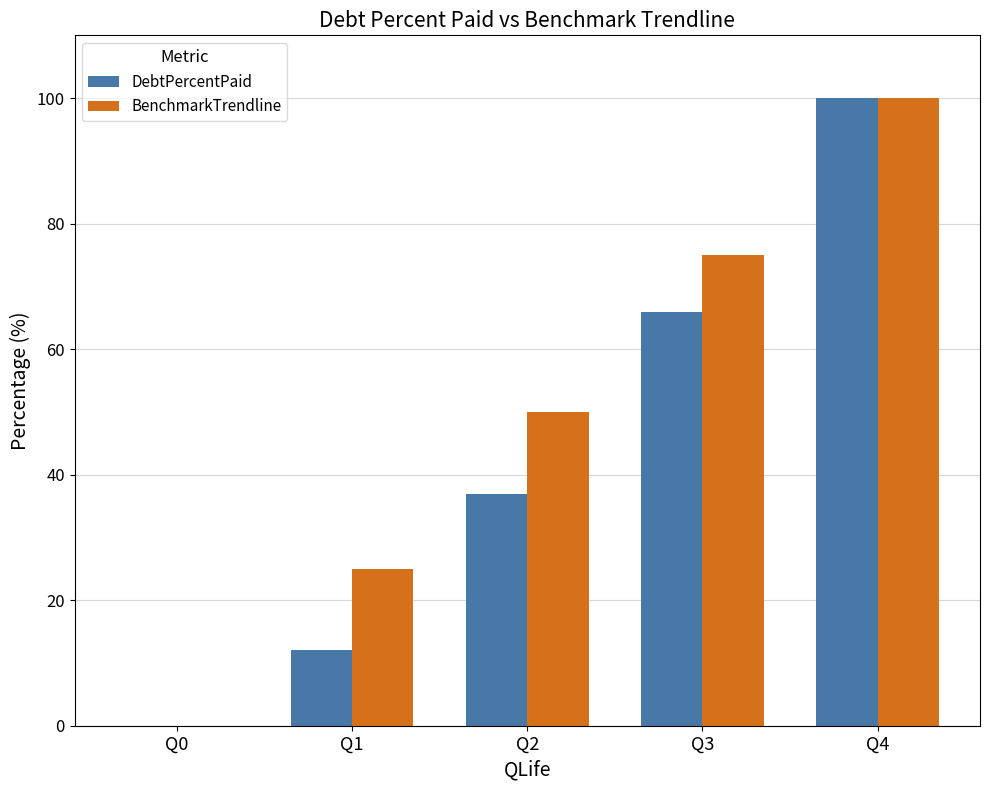

What is the total value across all series at Q1?

37.1